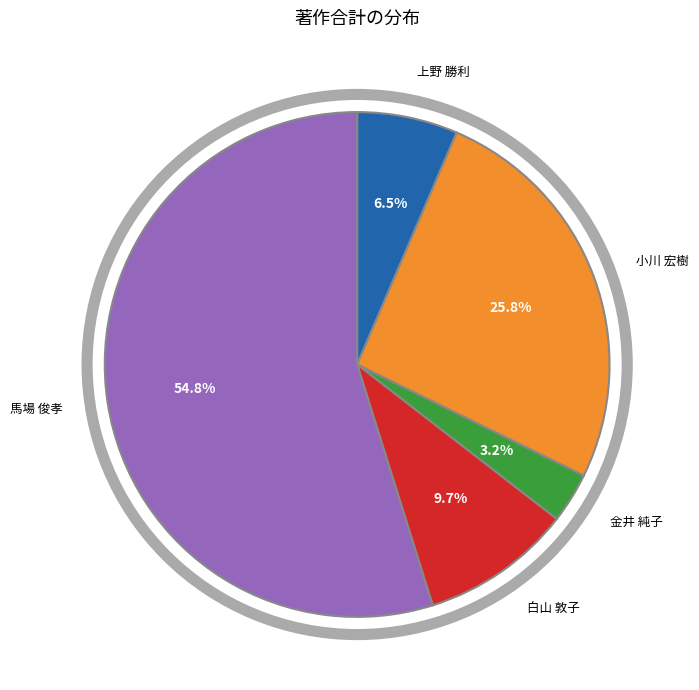

Is there a majority slice in this chart?

Yes